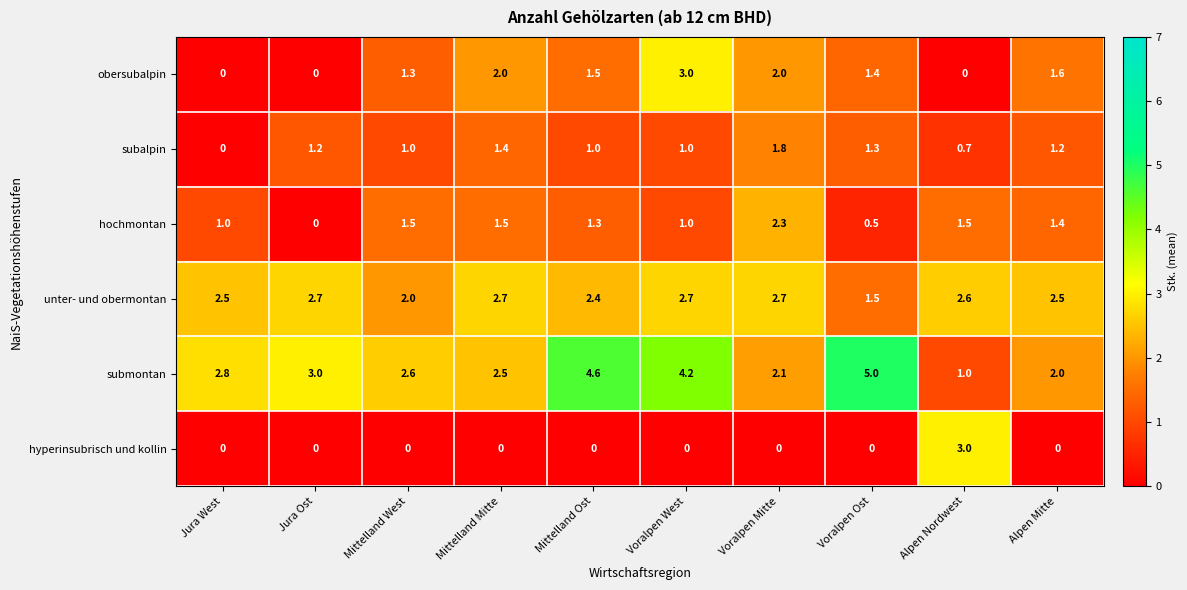

What is the sum of the subalpin values at Mittelland West and Mittelland Mitte?

2.4